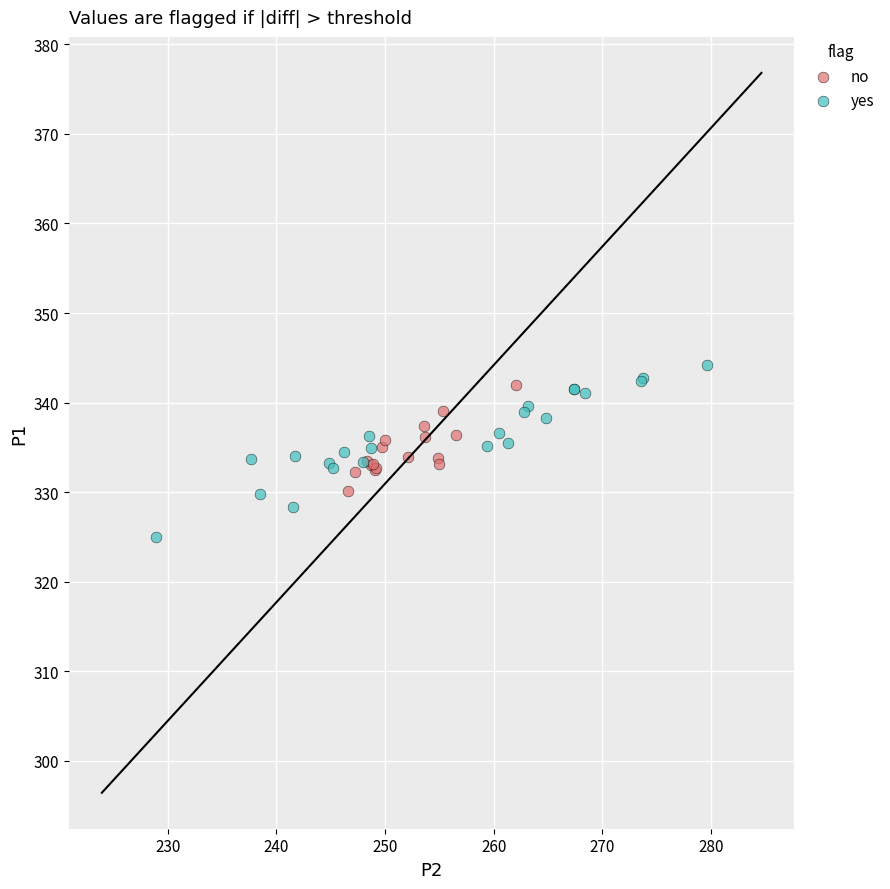

Which series reaches the minimum Y coordinate?

yes